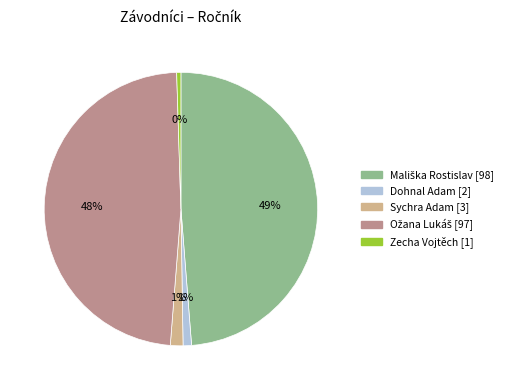

What is the ratio of the value at Sychra Adam to the value at Zecha Vojtěch?

3.0